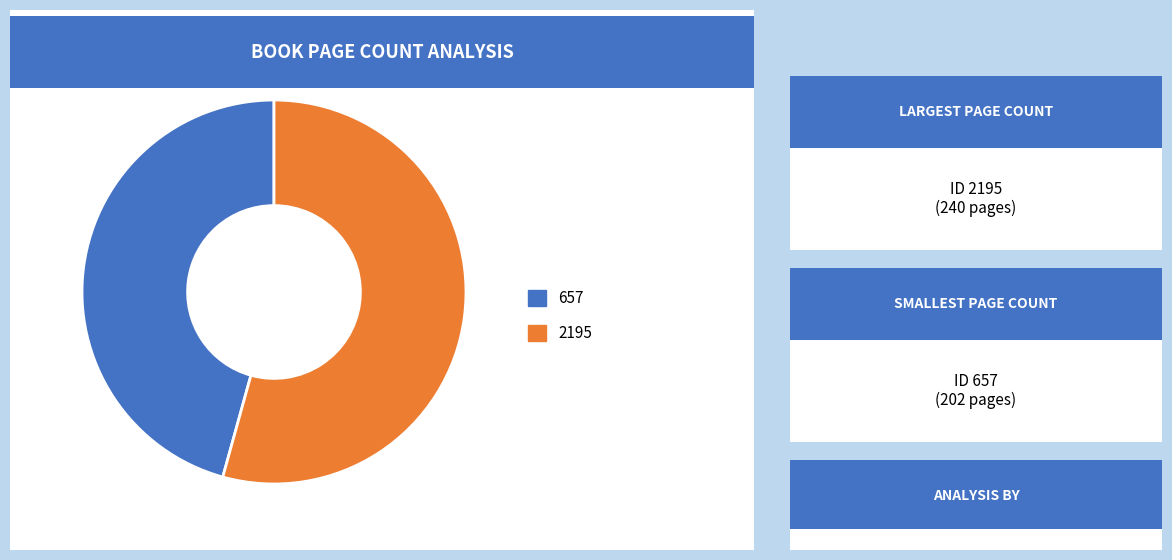

Is there a majority slice in this chart?

Yes